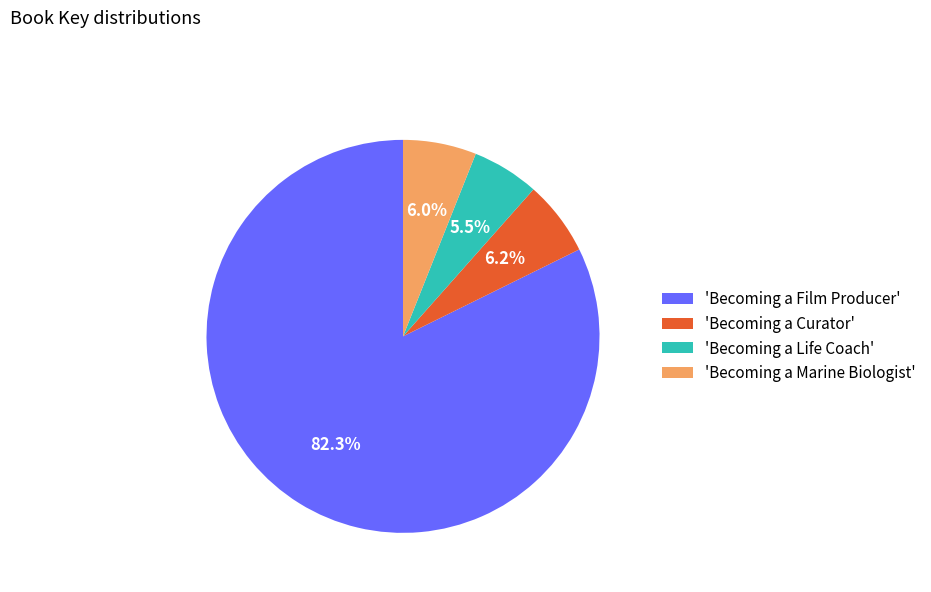

Which category has the biggest portion of the pie?

'Becoming a Film Producer'